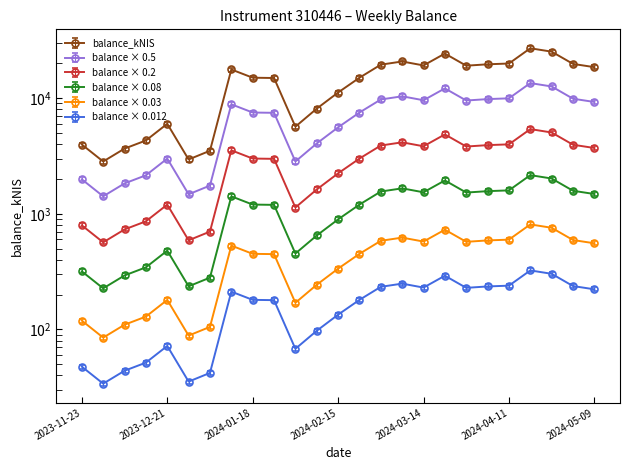

Is this an area chart (filled region under the line)?

No